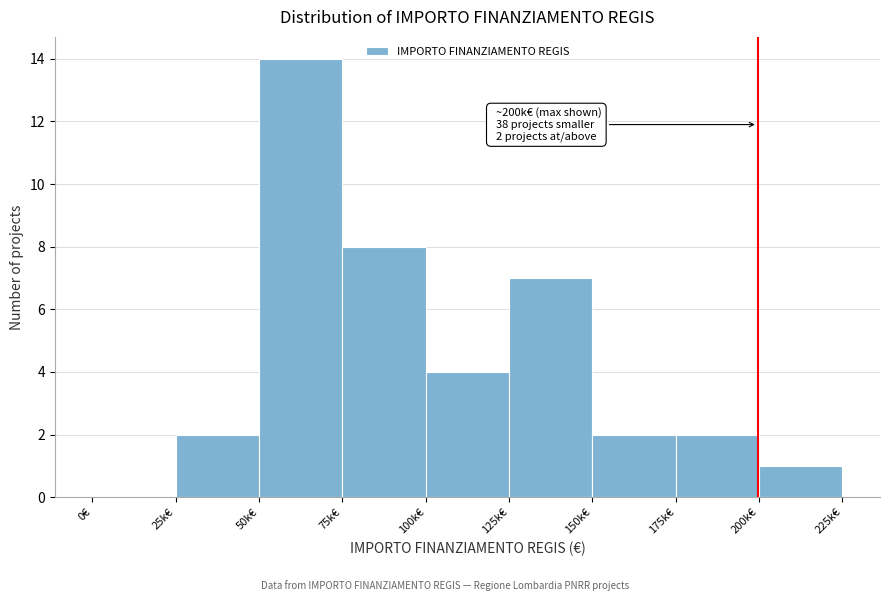

Reading right to left, what are all the values shown in this chart?

200k€=1	175k€=2	150k€=2	125k€=7	100k€=4	75k€=8	50k€=14	25k€=2	0€=0